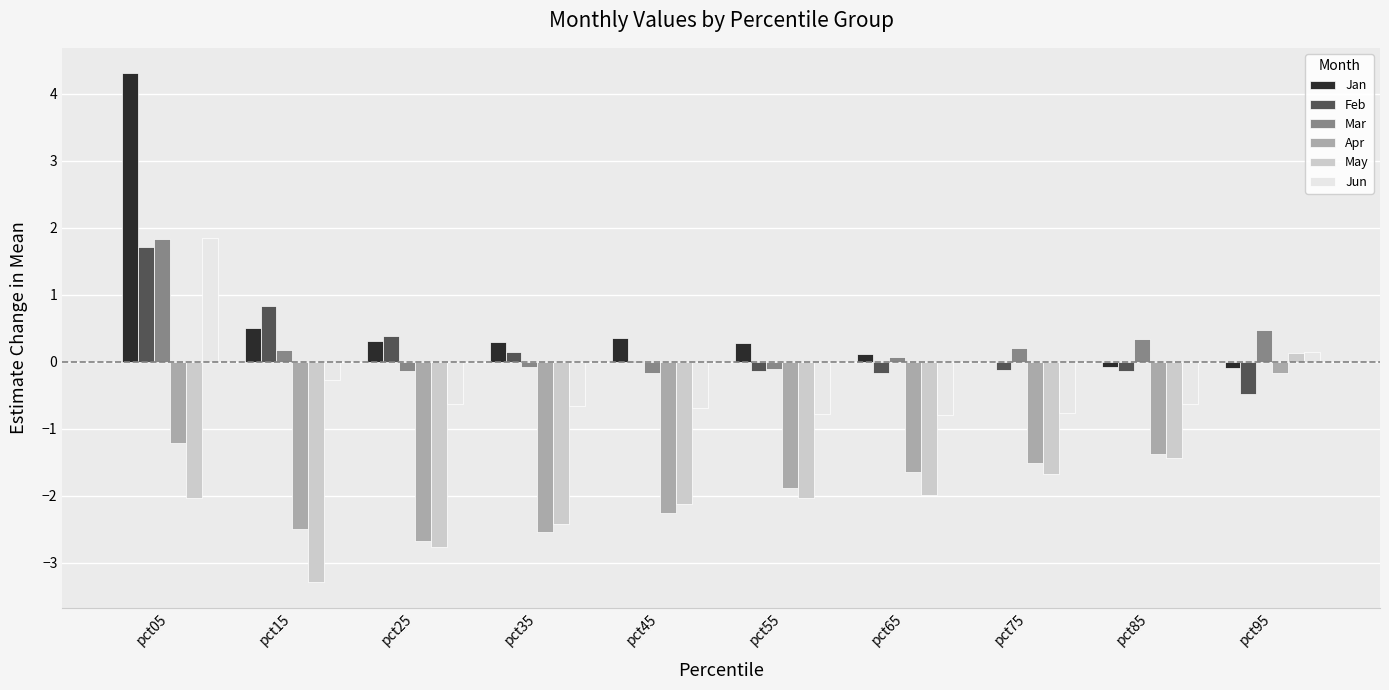

What are all the series names shown in the legend?

Jan, Feb, Mar, Apr, May, Jun